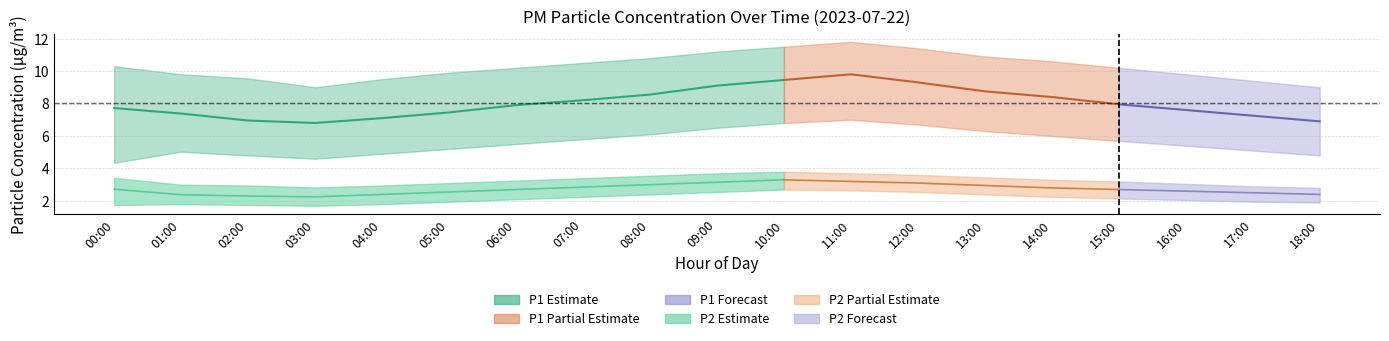

True or false: P2_upper has more than 2 interior local peaks.

False